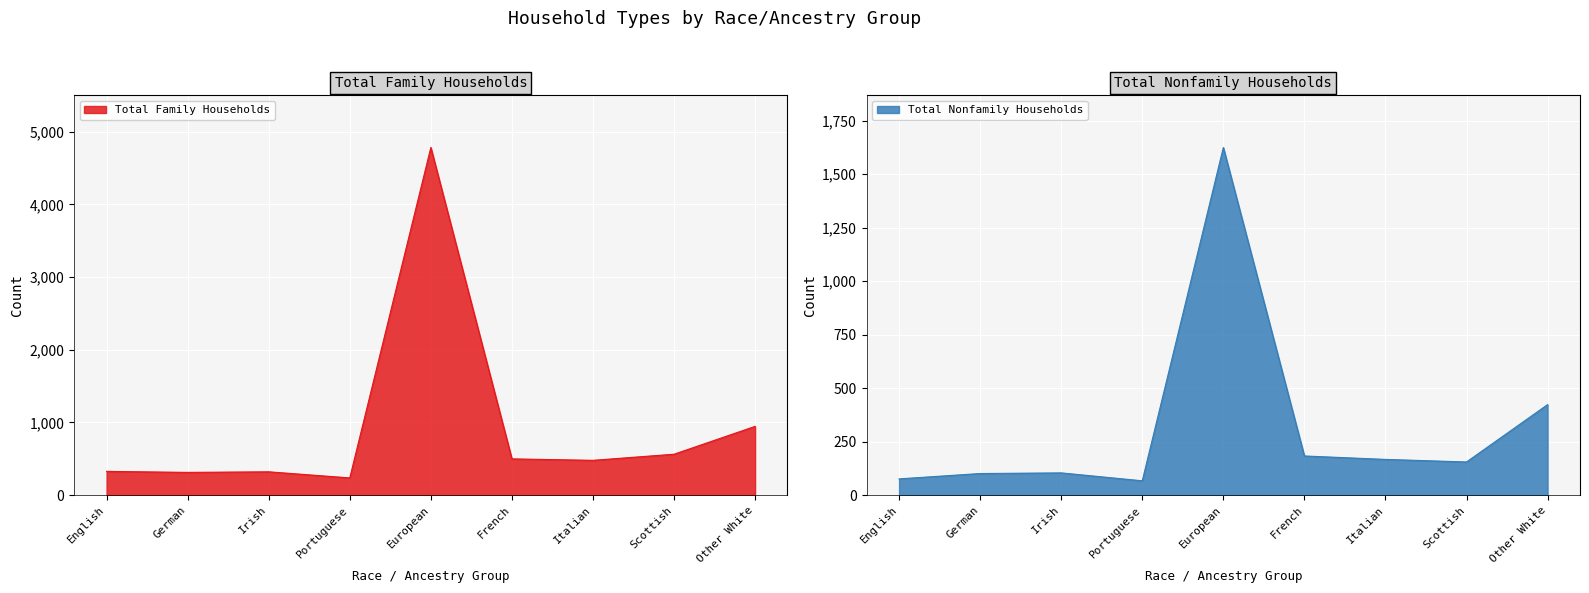

The value of Total Family Households at Portuguese is 237. True or false?

True